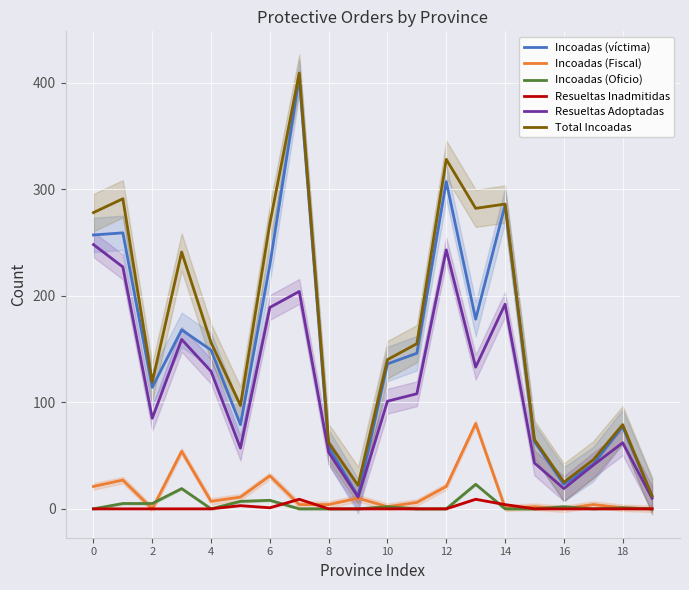

Count the number of categories in the chart.

20